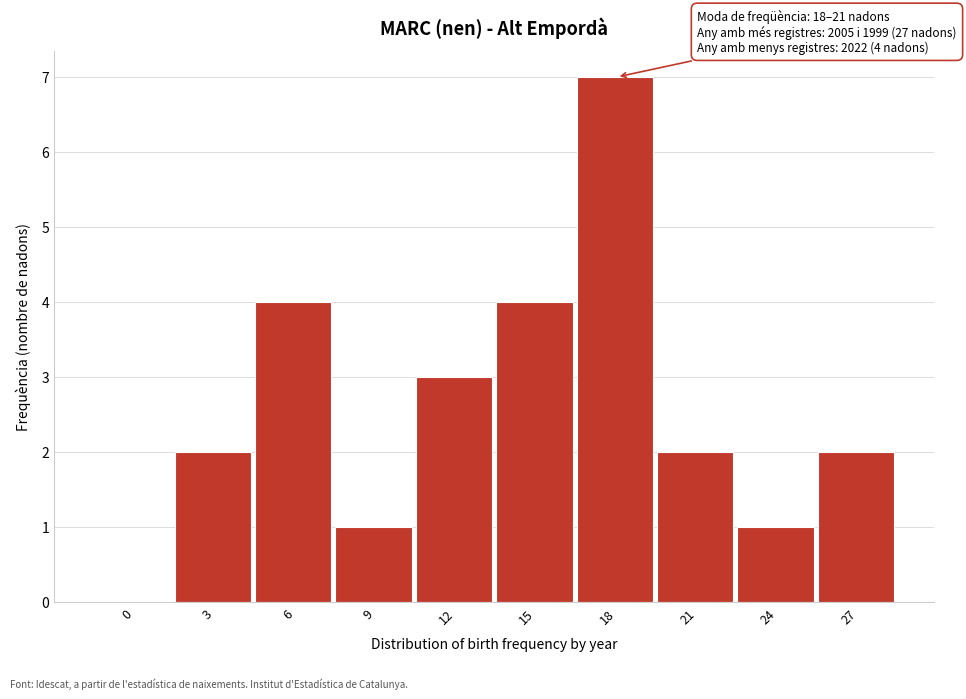

Reading left to right, transcribe all the data shown in this chart.

0=0	3=2	6=4	9=1	12=3	15=4	18=7	21=2	24=1	27=2